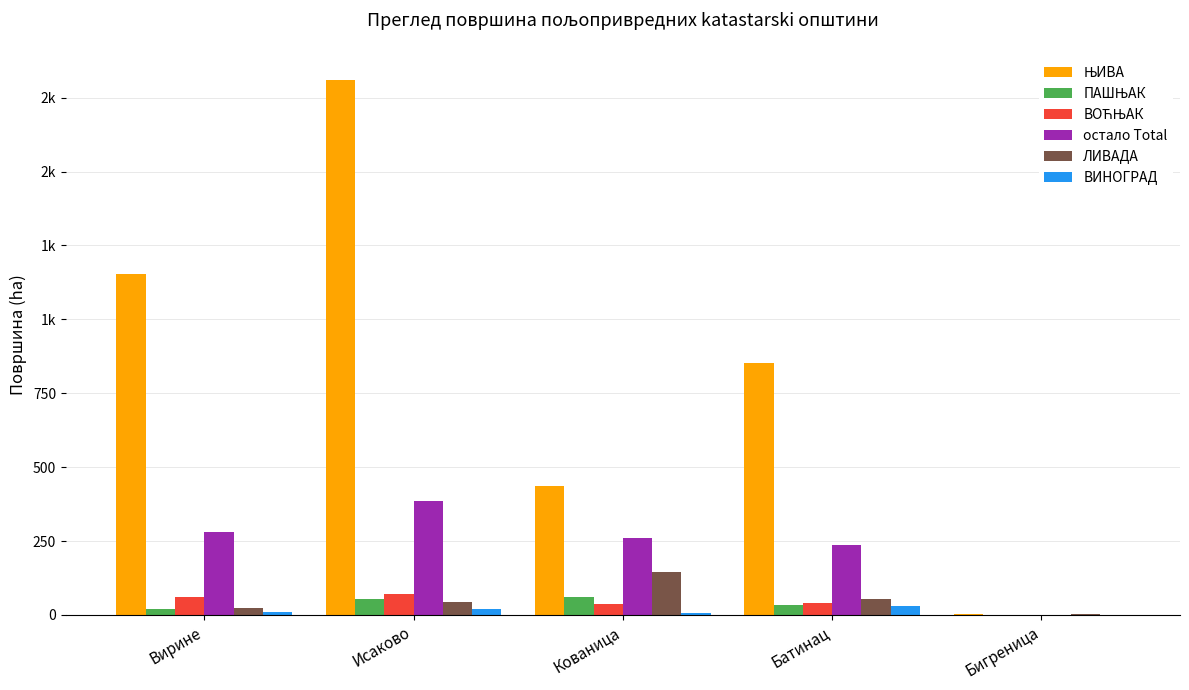

What is the difference between the highest and lowest values at Вирине?

1143.2